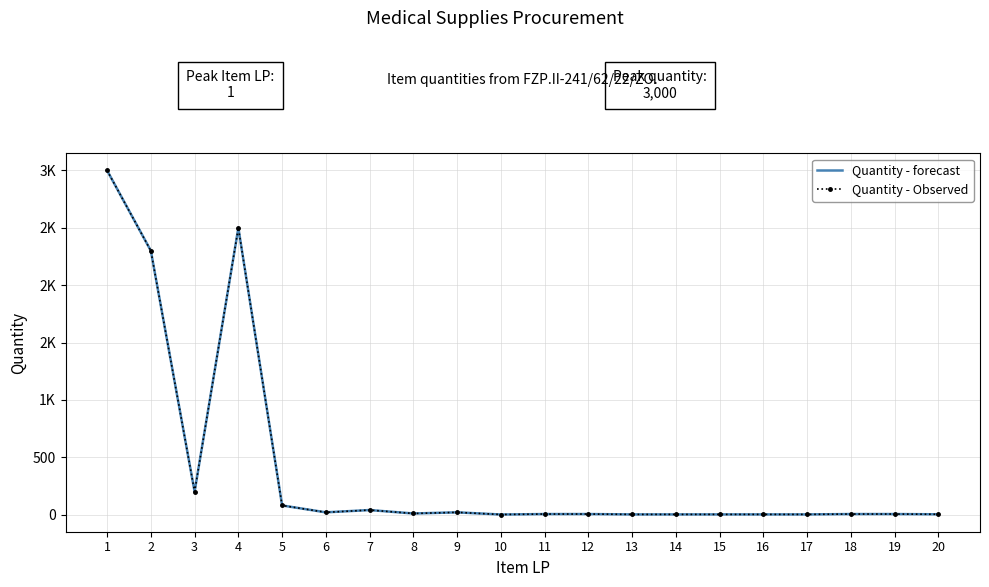

At how many categories does at least one series exceed 2480?

2